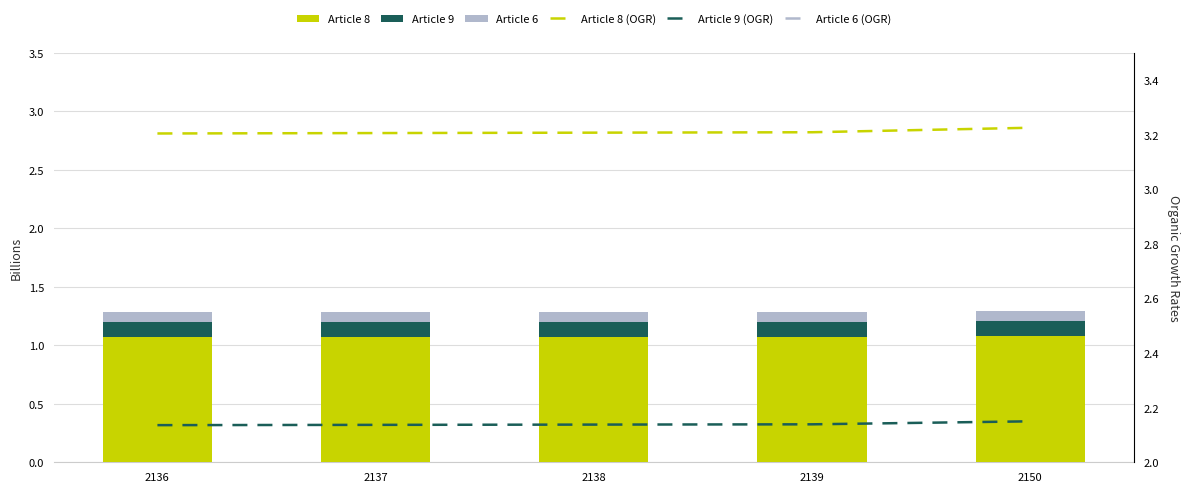

What is the total value across all series at 2138?

8.3